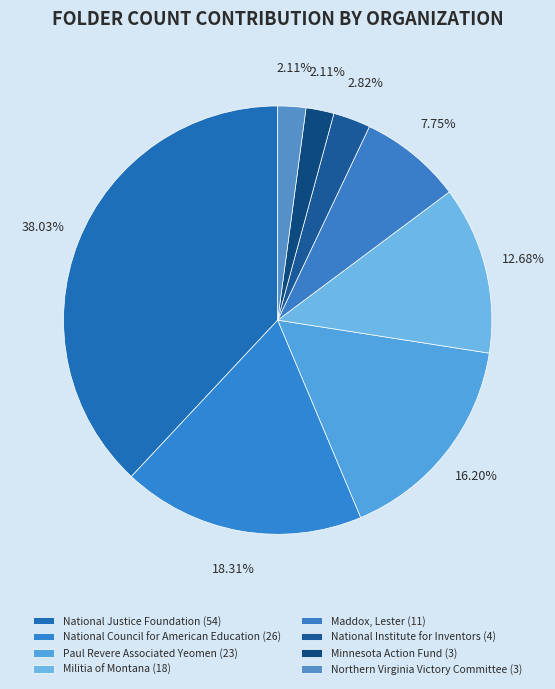

Is there any slice that represents more than half of the pie?

No